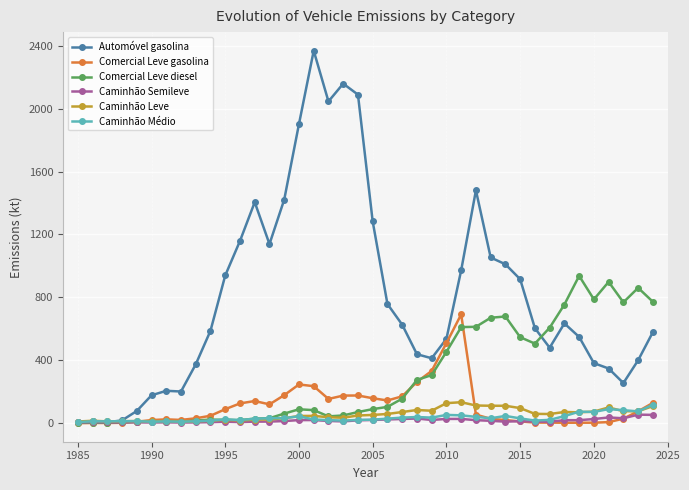

What is the value of the Comercial Leve gasolina point at the 15th from the left?

178.3